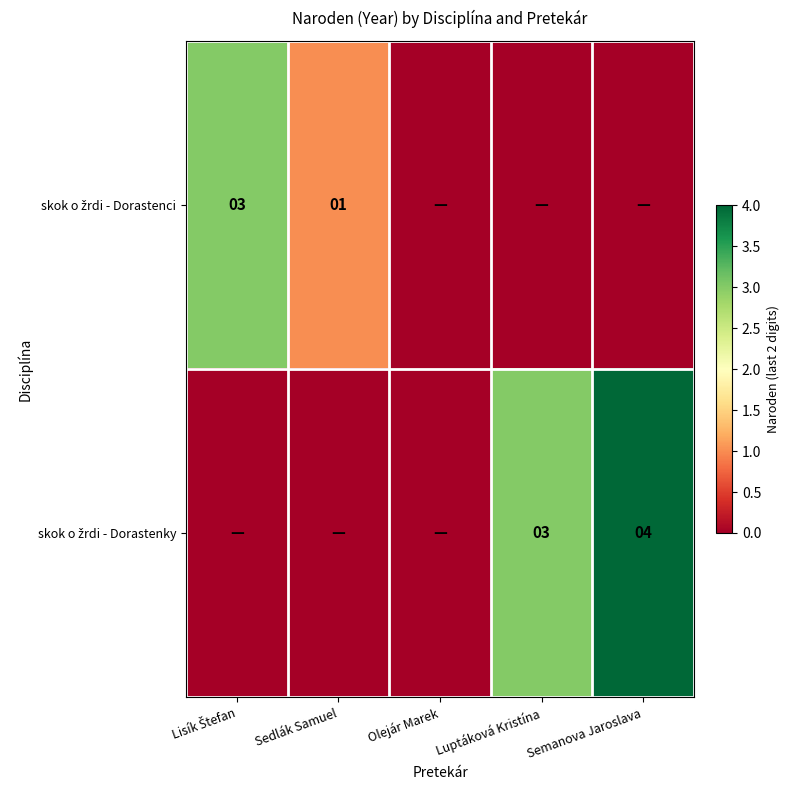

What is the spread (max minus min) of values at Semanova Jaroslava?

4